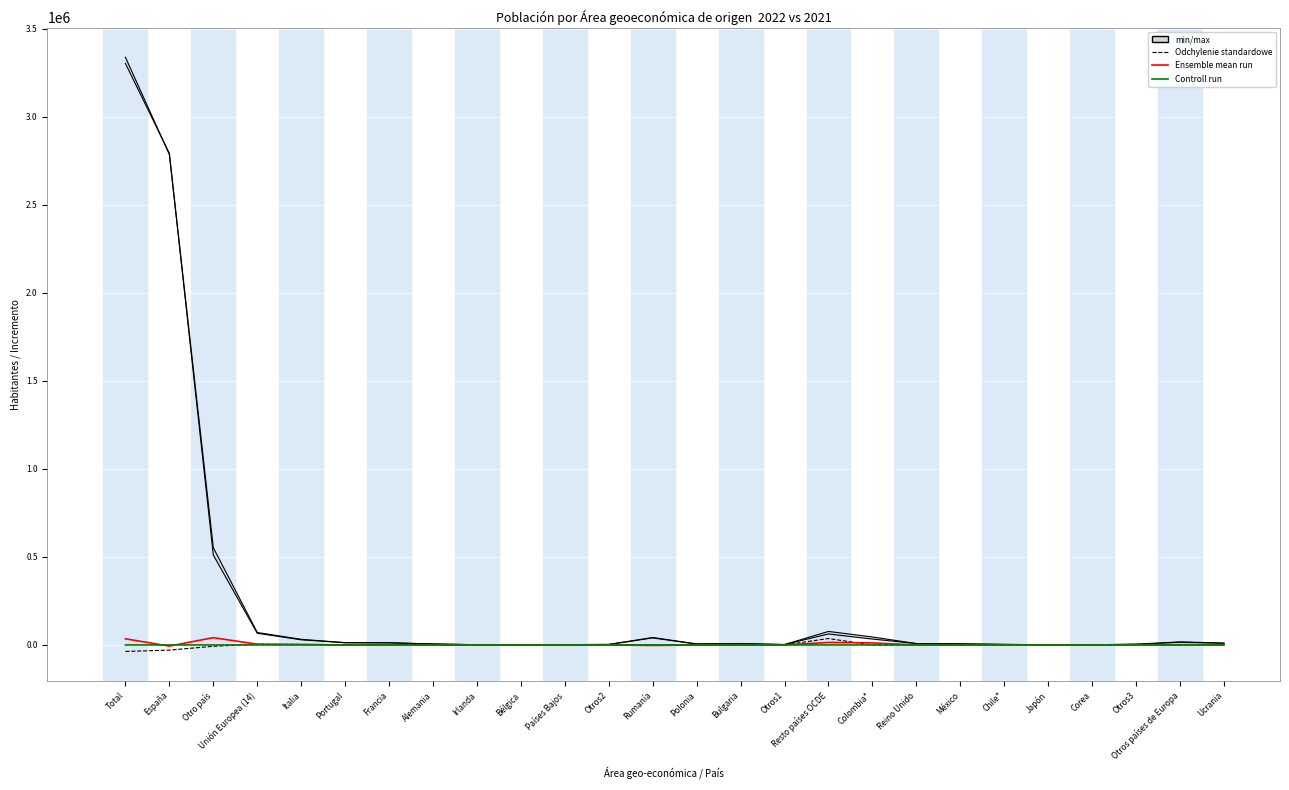

What is the maximum value shown in the chart?

3339295.0